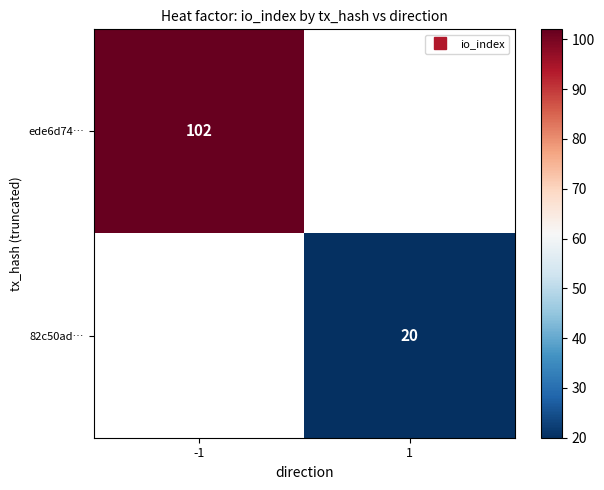

At which label does 82c50ad… reach its minimum?

-1